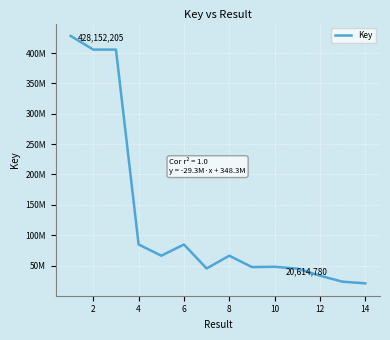

Does the chart have visible grid lines?

Yes